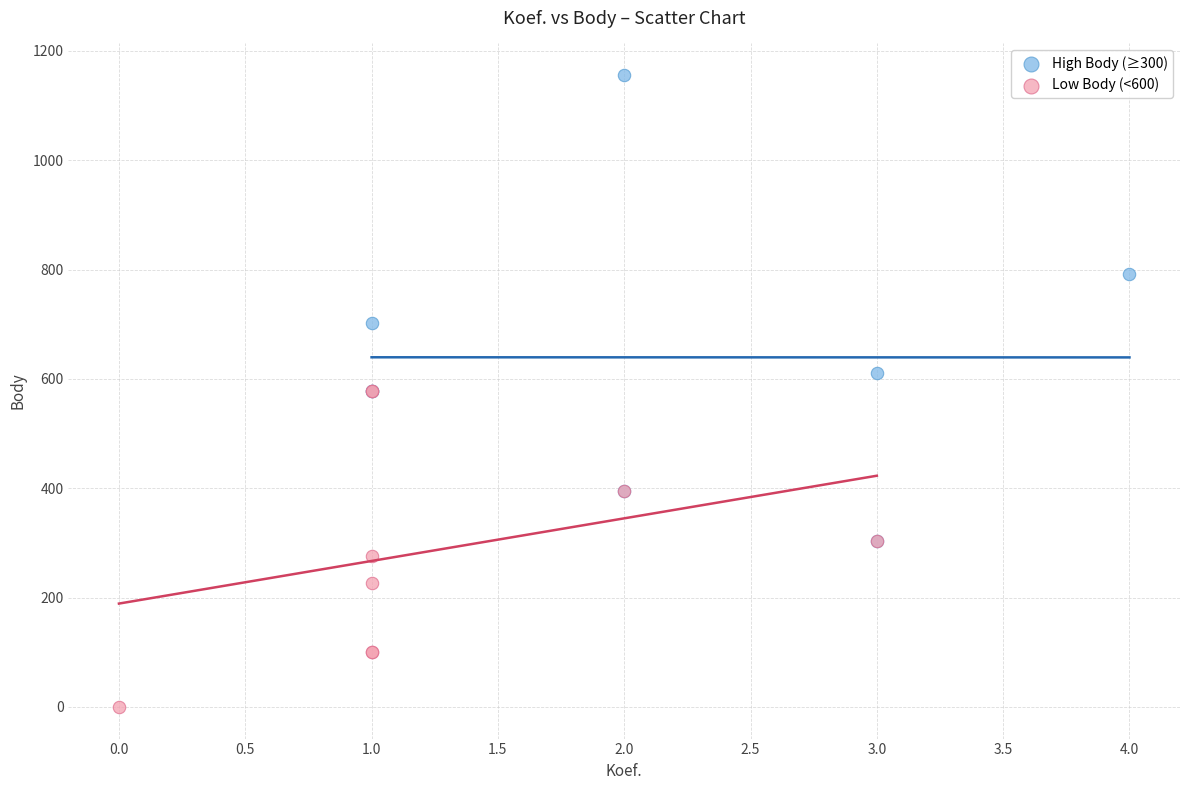

Which series has the widest spread of Y values?

High Body (≥300)